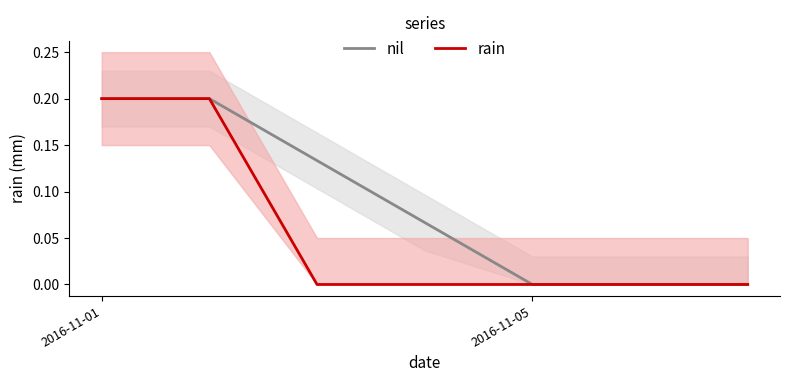

How many lines are shown in the chart?

2